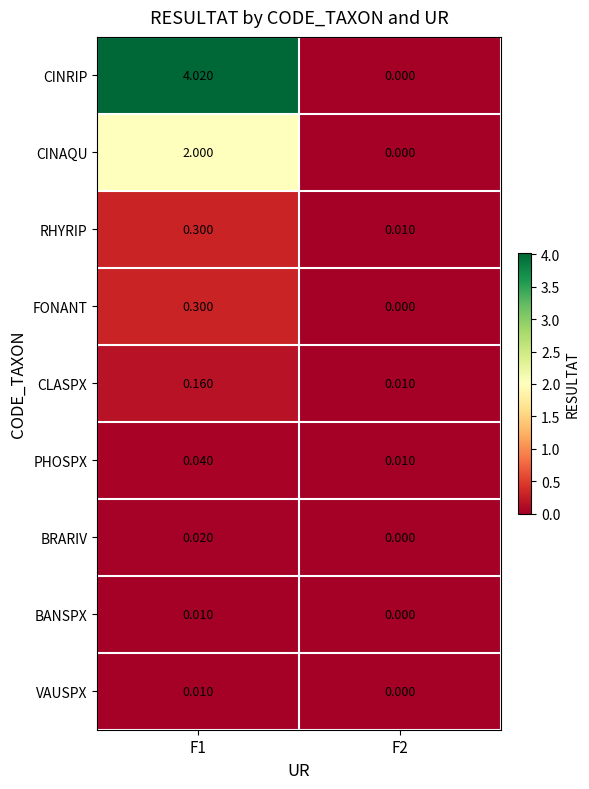

Between F1 and F2, which series saw the biggest shift?

CINRIP